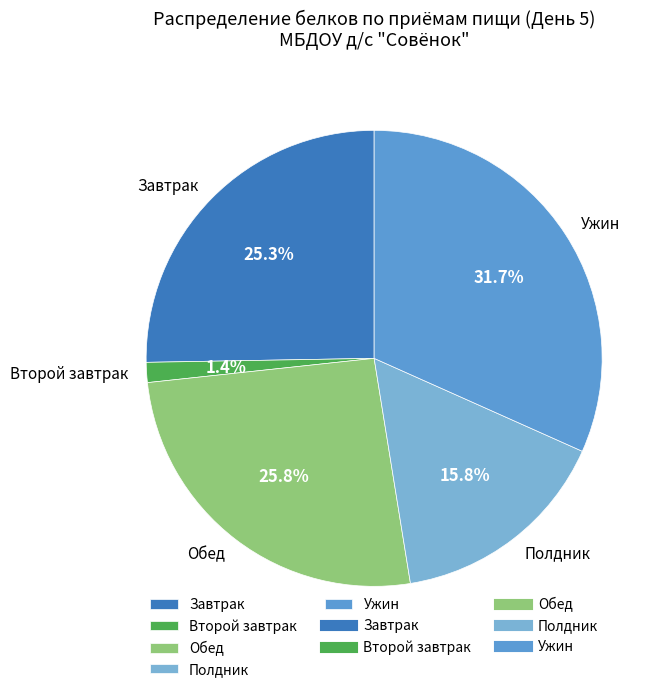

Rank the categories by value from highest to lowest.

Ужин, Обед, Завтрак, Полдник, Второй завтрак